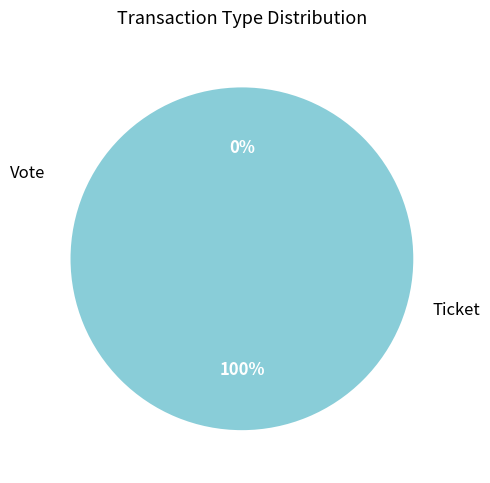

What is the largest slice in the pie chart?

Vote